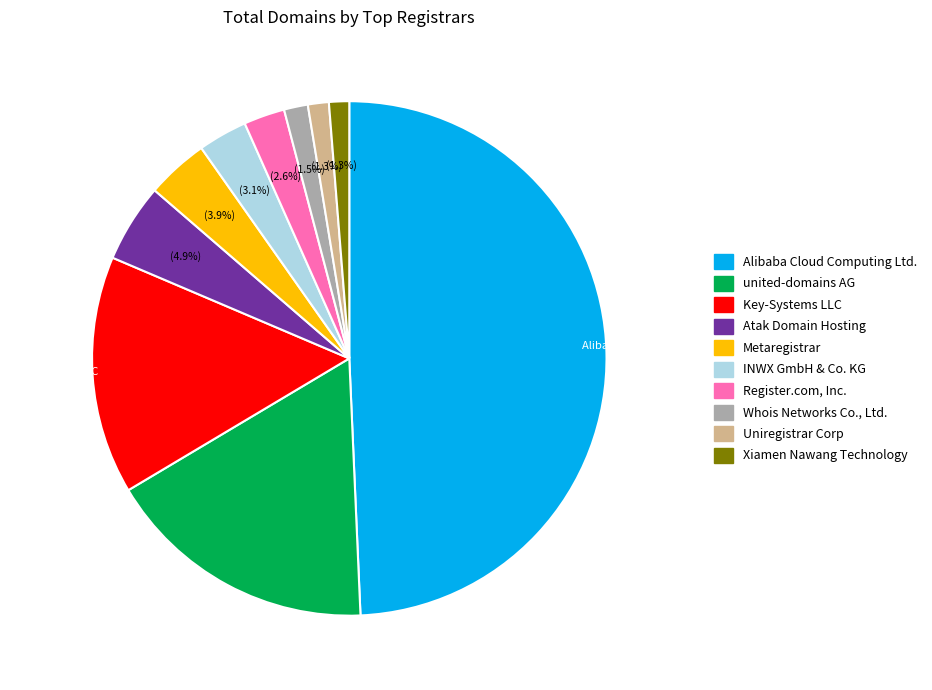

Between united-domains AG and Metaregistrar, which is larger?

united-domains AG